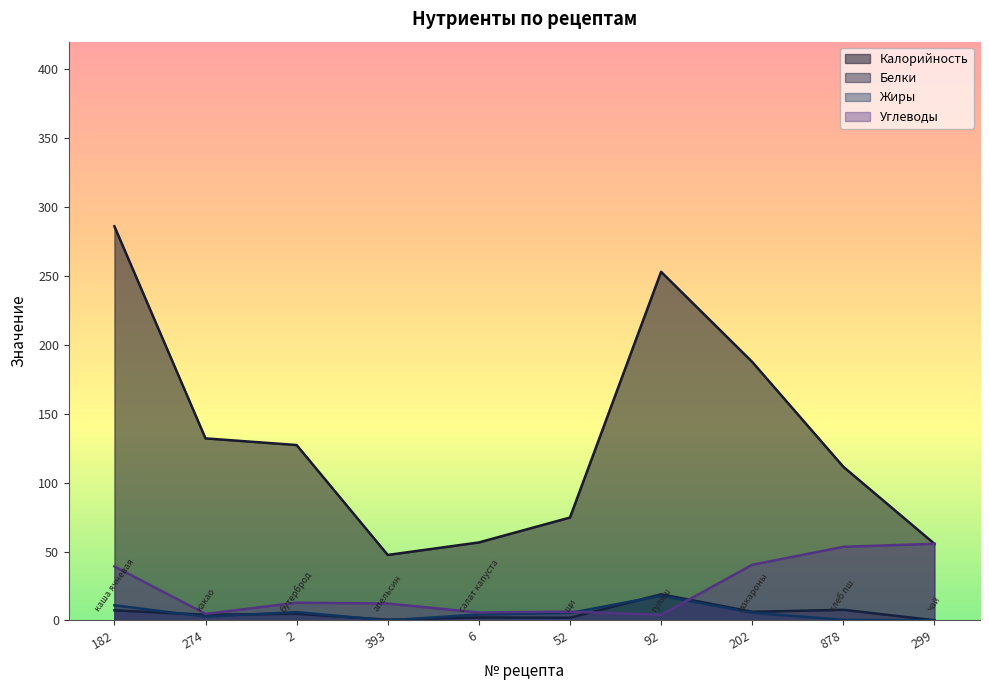

Which series has the largest total across all categories?

Калорийность